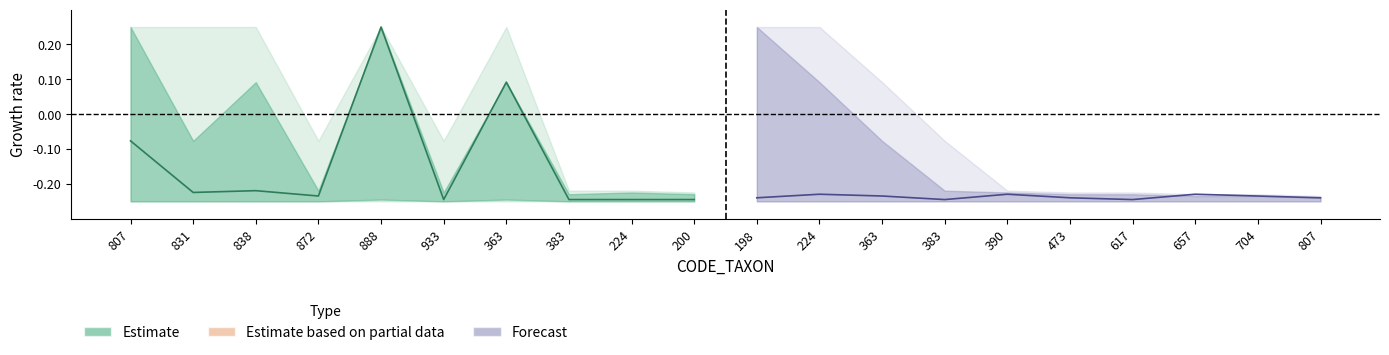

The Forecast series shows -0.1 at 807. True or false?

False